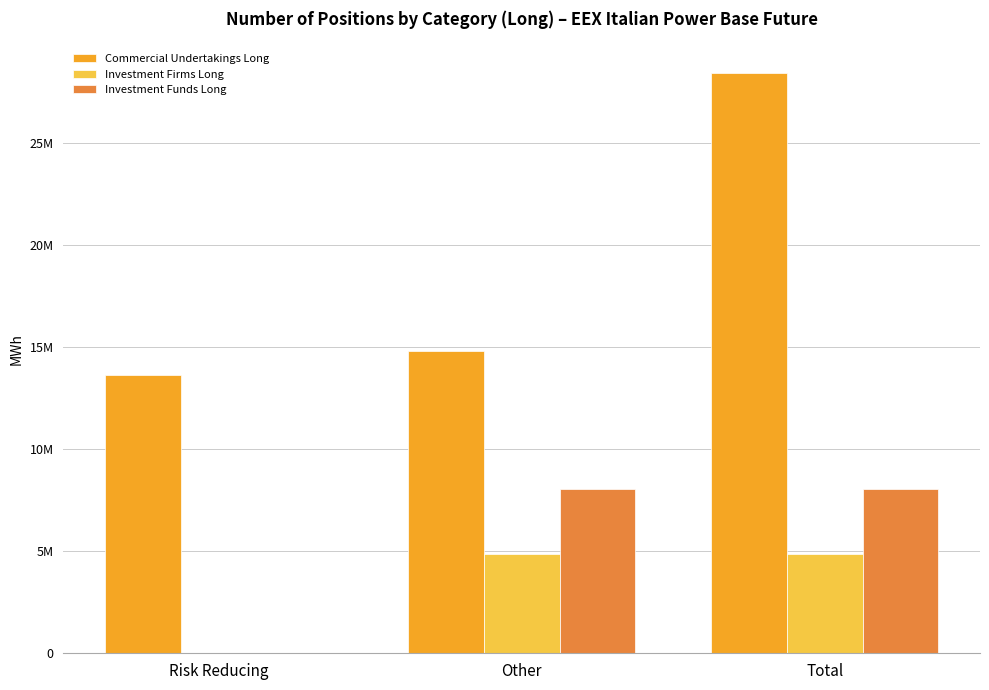

What are all the series names shown in the legend?

Commercial Undertakings Long, Investment Firms Long, Investment Funds Long